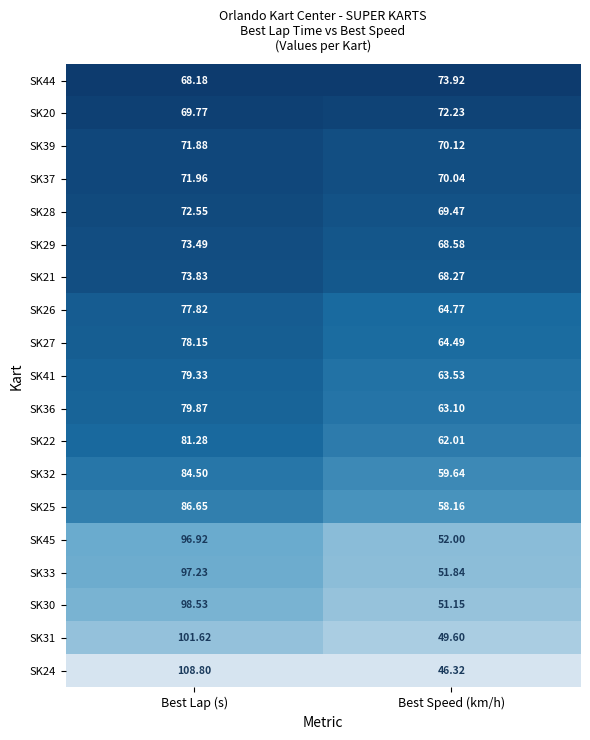

Between Best Lap (s) and Best Speed (km/h), which series saw the biggest shift?

SK24